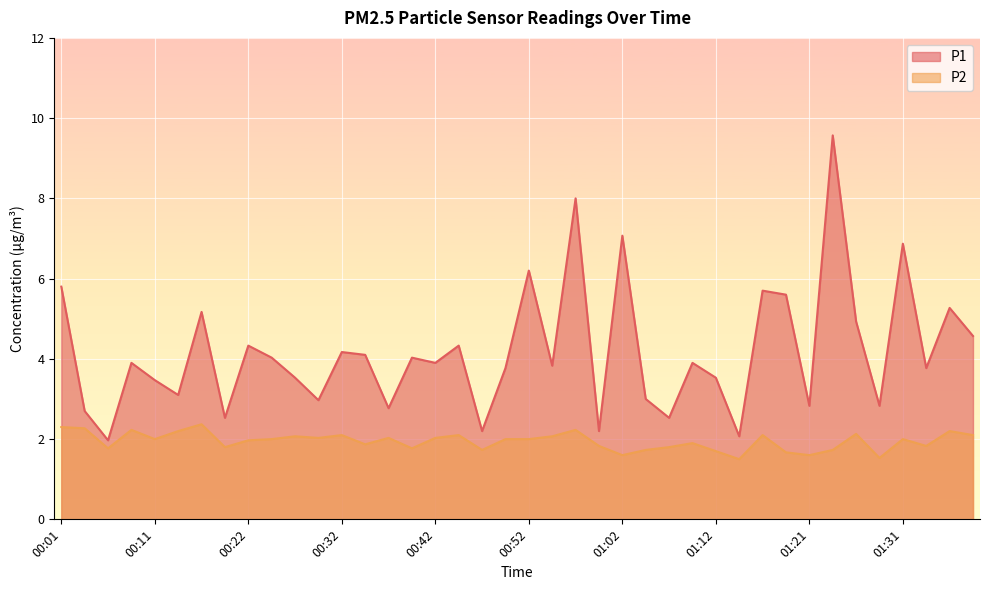

What is the difference between the P2 values at 00:38 and 01:24?

0.3